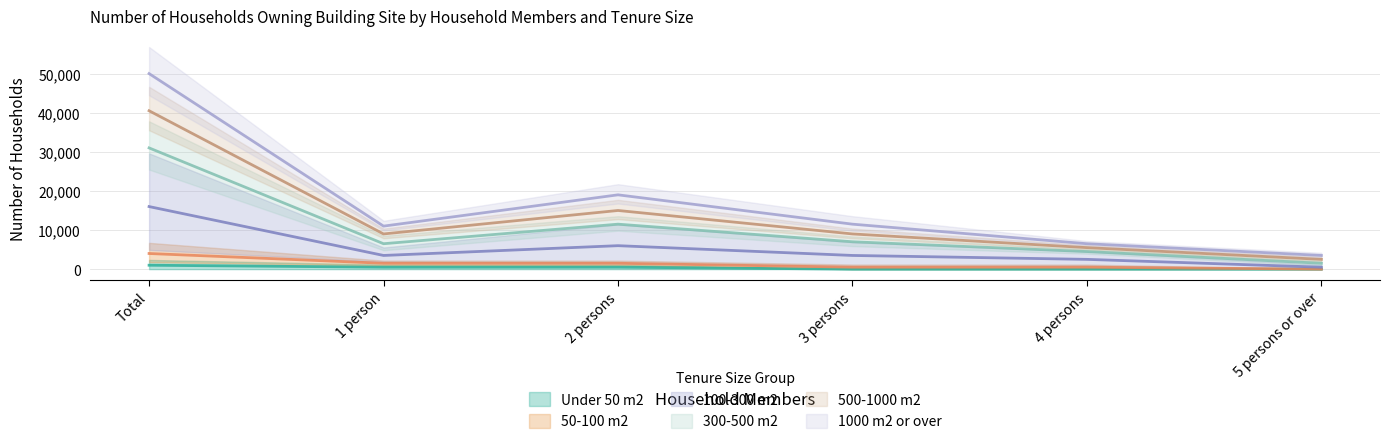

What is the total value across all series at Total?

138500